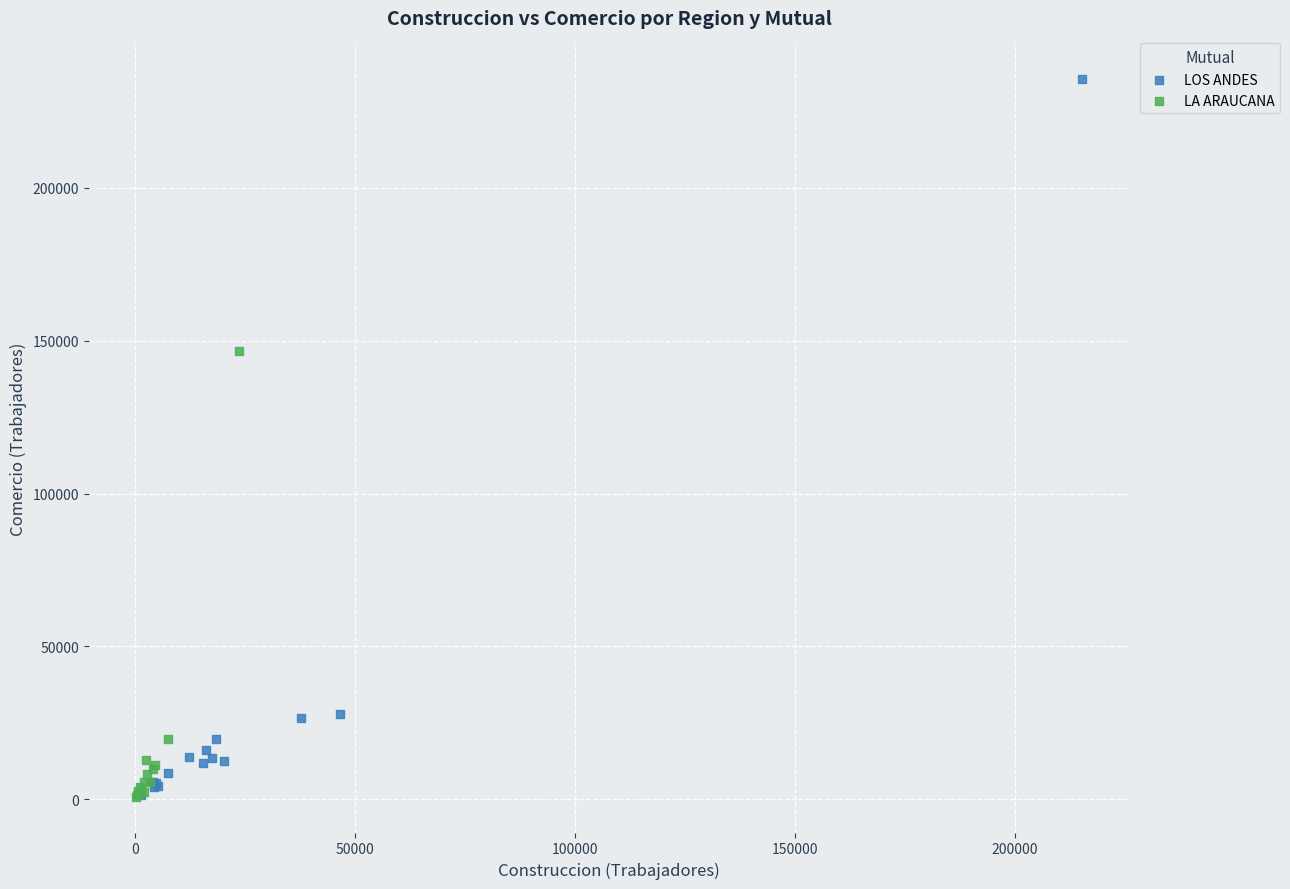

Which series has the widest spread of Y values?

LOS ANDES